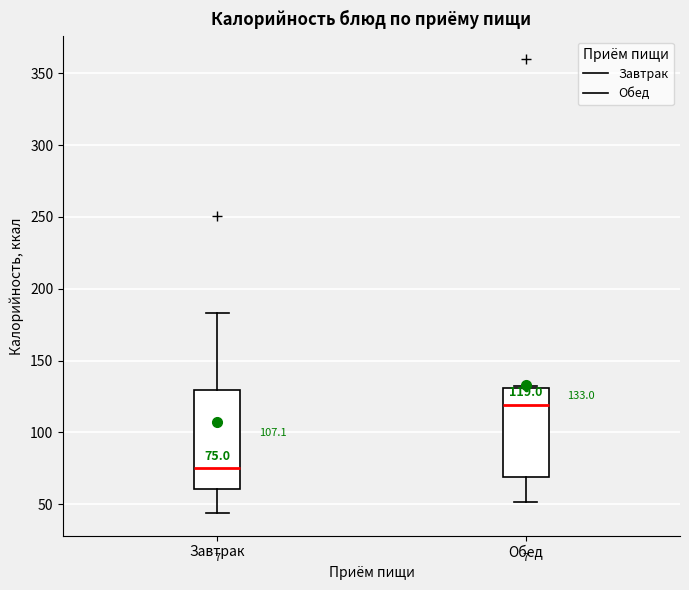

Which box has the highest median line?

Обед